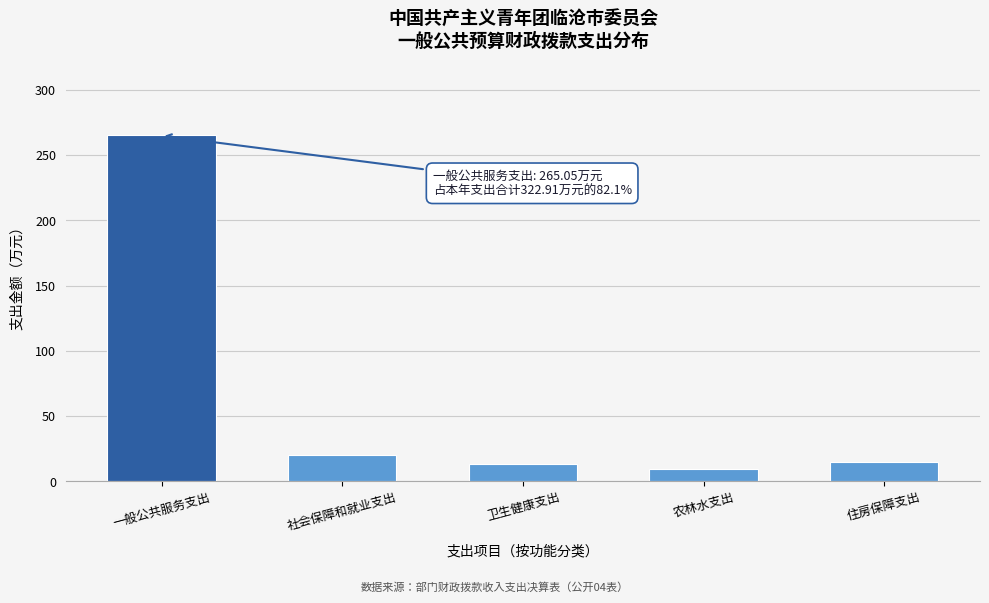

Reading left to right, list all the values displayed in this chart.

265.1	20.2	13.1	9.5	15.0